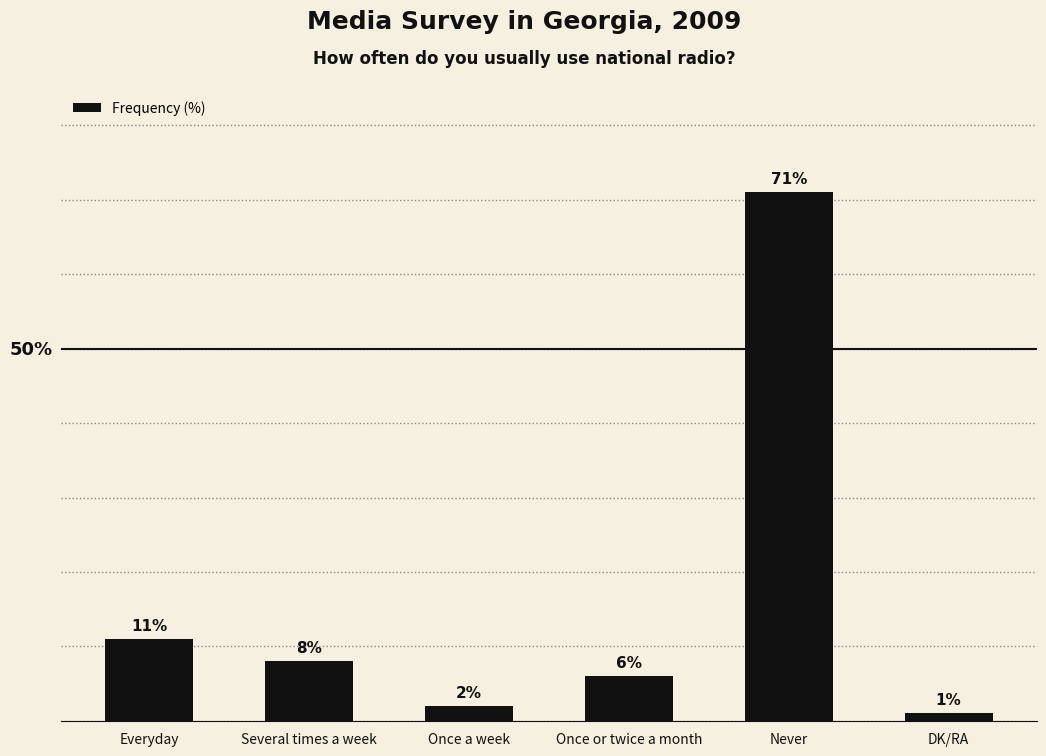

Rank the categories by value from highest to lowest.

Never, Everyday, Several times a week, Once or twice a month, Once a week, DK/RA